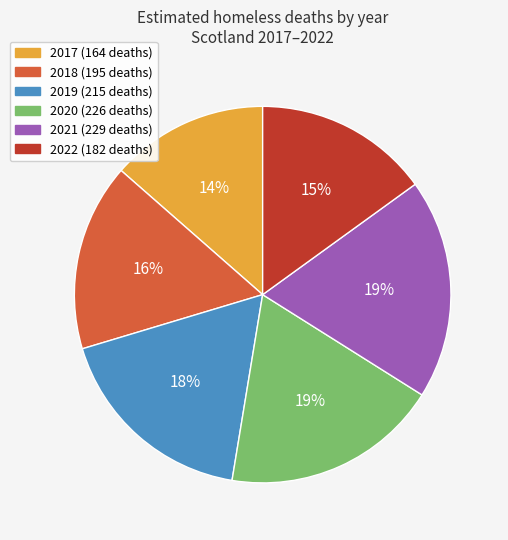

Is it true that 2018 is 24% of the pie?

False